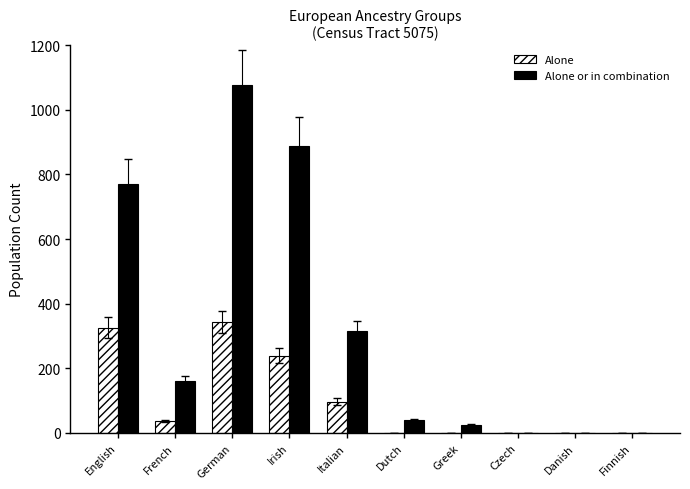

How many groups of bars are there?

10